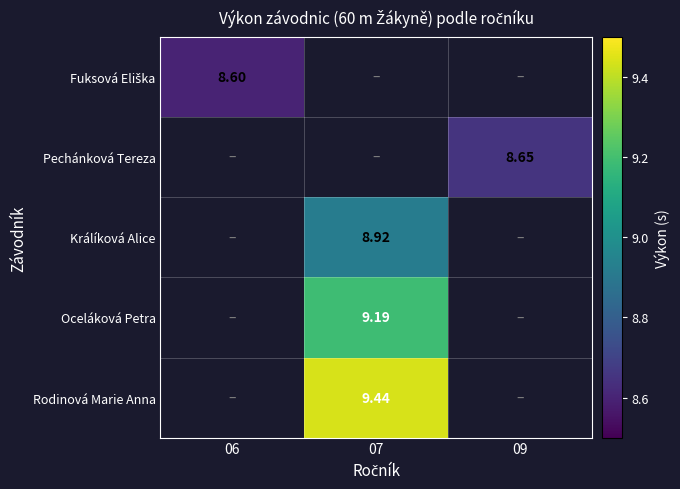

What is the maximum value shown in the chart?

9.4